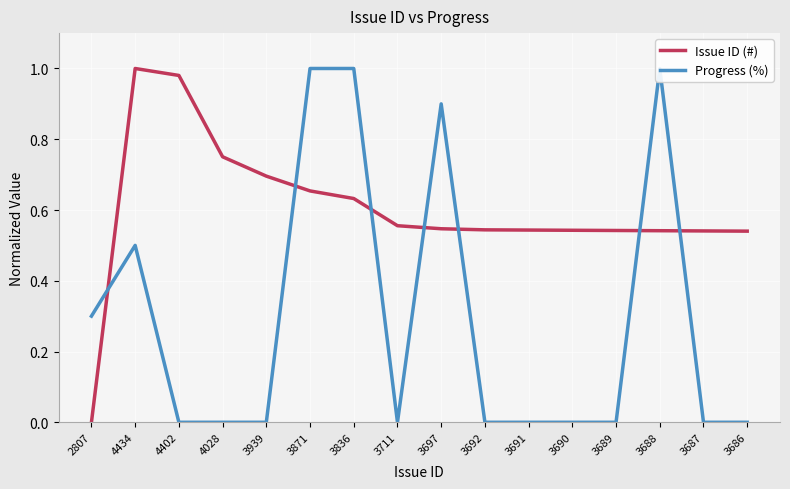

Reading right to left, list all the values displayed in this chart.

Issue ID (#): 0.5	0.5	0.5	0.5	0.5	0.5	0.5	0.5	0.6	0.6	0.7	0.7	0.8	1.0	1.0	0.0
Progress (%): 0.0	0.0	1.0	0.0	0.0	0.0	0.0	0.9	0.0	1.0	1.0	0.0	0.0	0.0	0.5	0.3